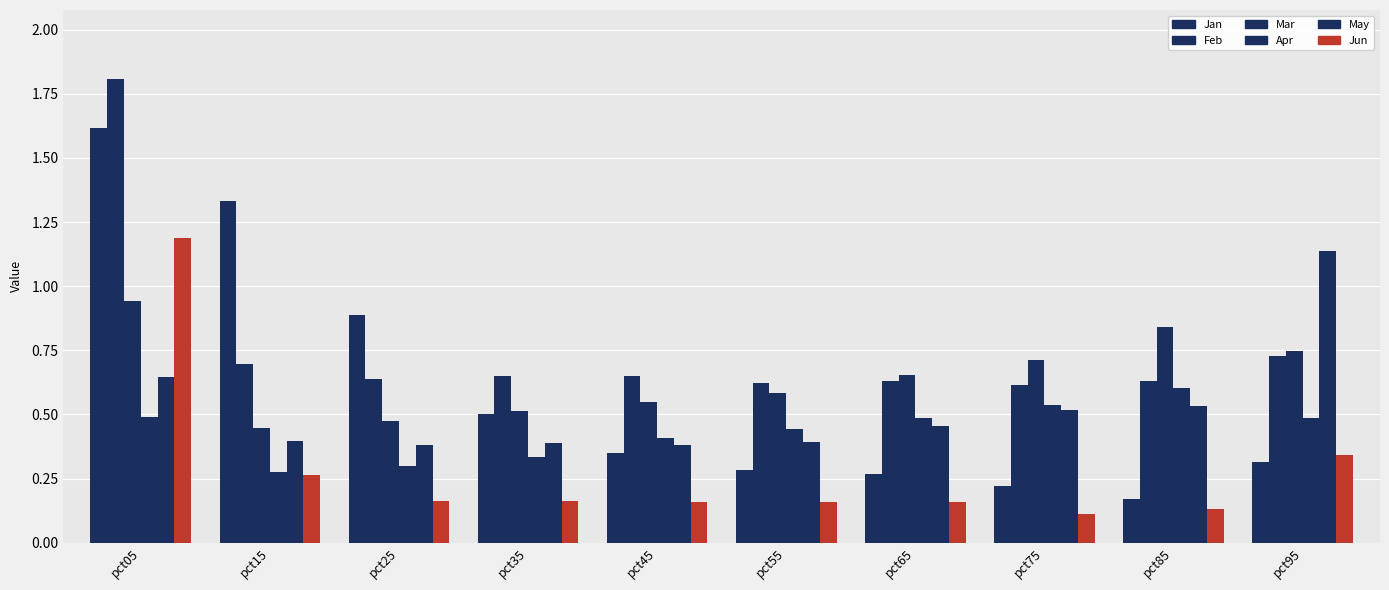

Are the bars grouped side by side (vs. stacked)?

Yes